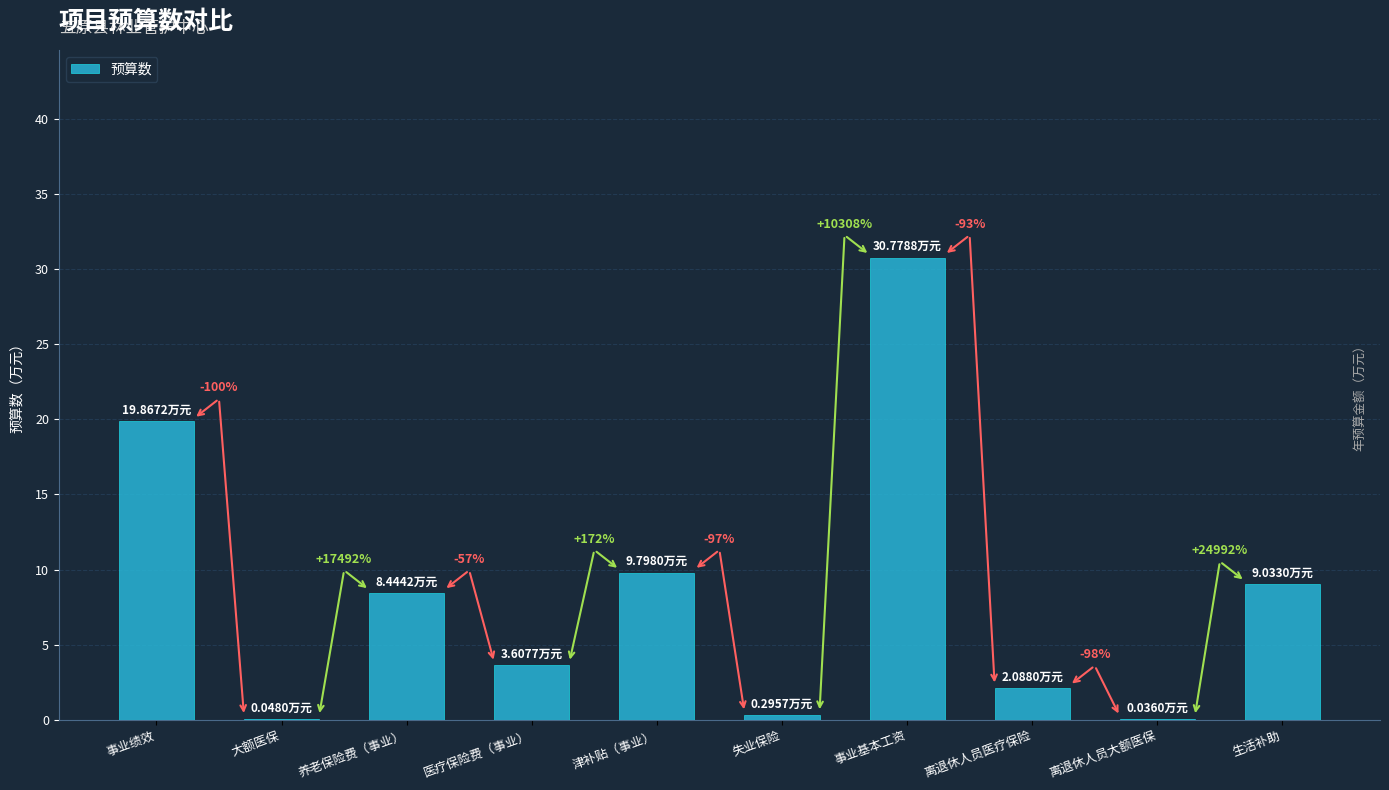

What is the label of the 9th bar from the right?

大额医保